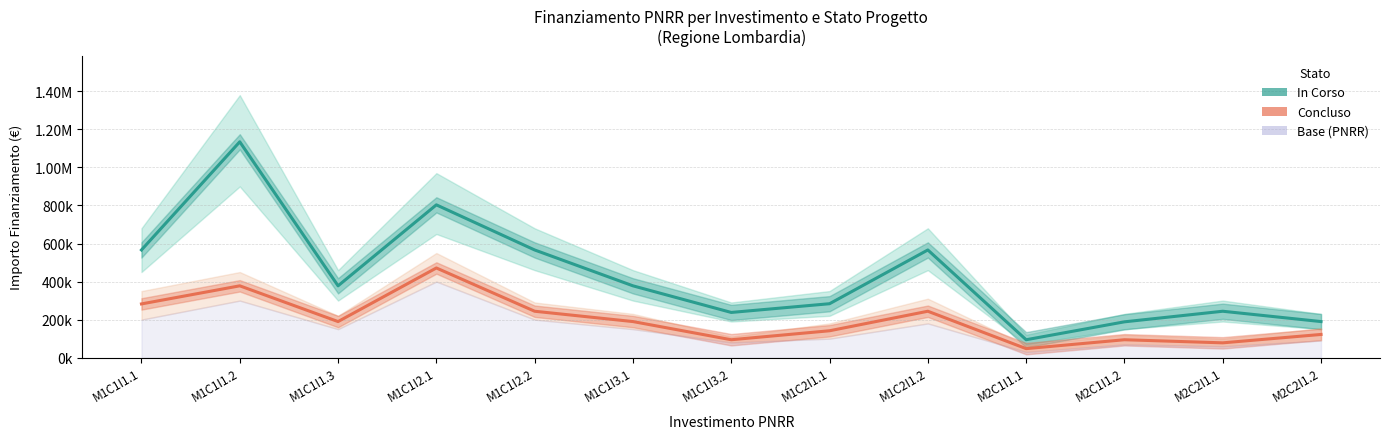

Which has a higher value, M2C2I1.2 or M1C1I3.1?

M1C1I3.1